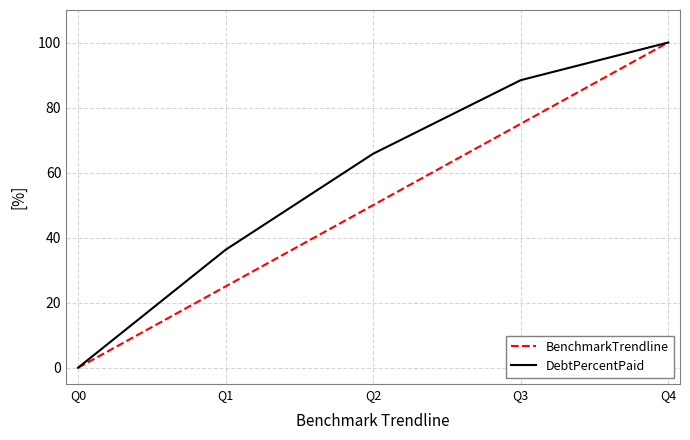

True or false: BenchmarkTrendline has more than 0 points higher than both neighbors.

False